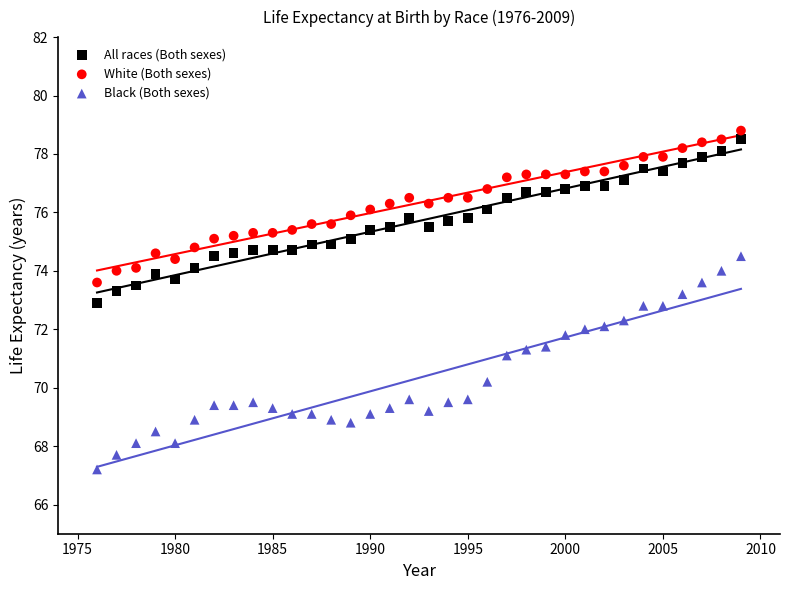

Which series reaches the minimum Y coordinate?

Black (Both sexes)